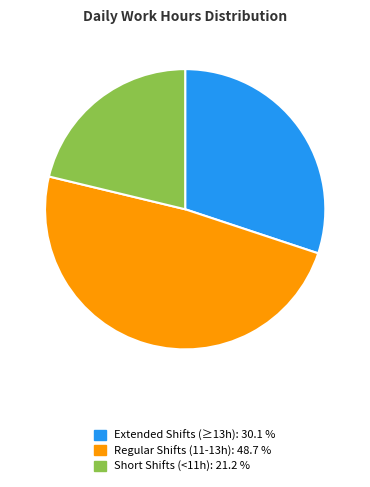

Does any single category account for the majority?

No